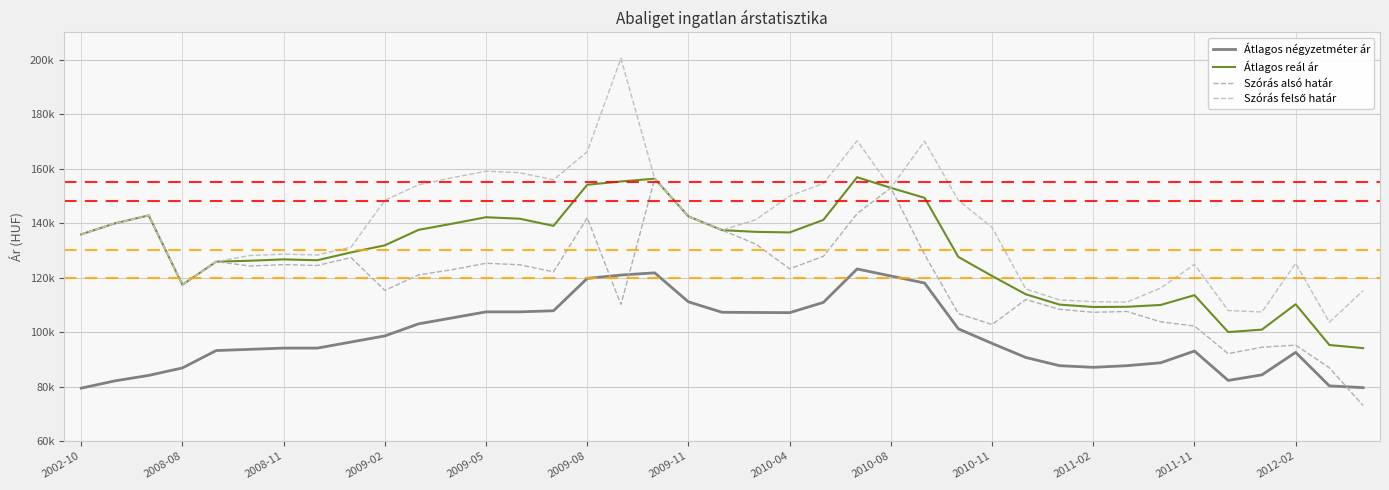

Which series has the largest range (max minus min)?

Szórás felső határ